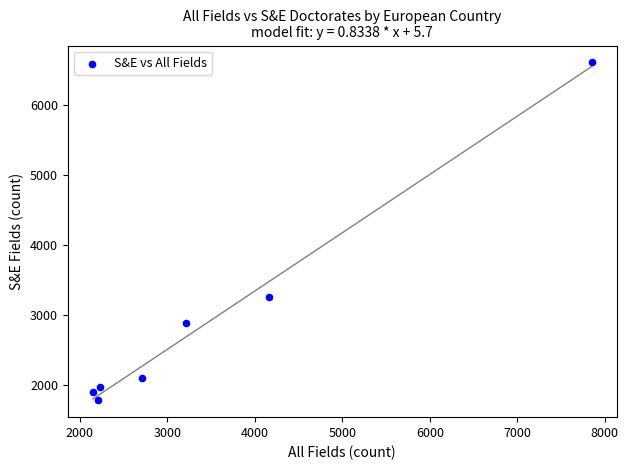

What is the range of Y values (max minus min)?

4832